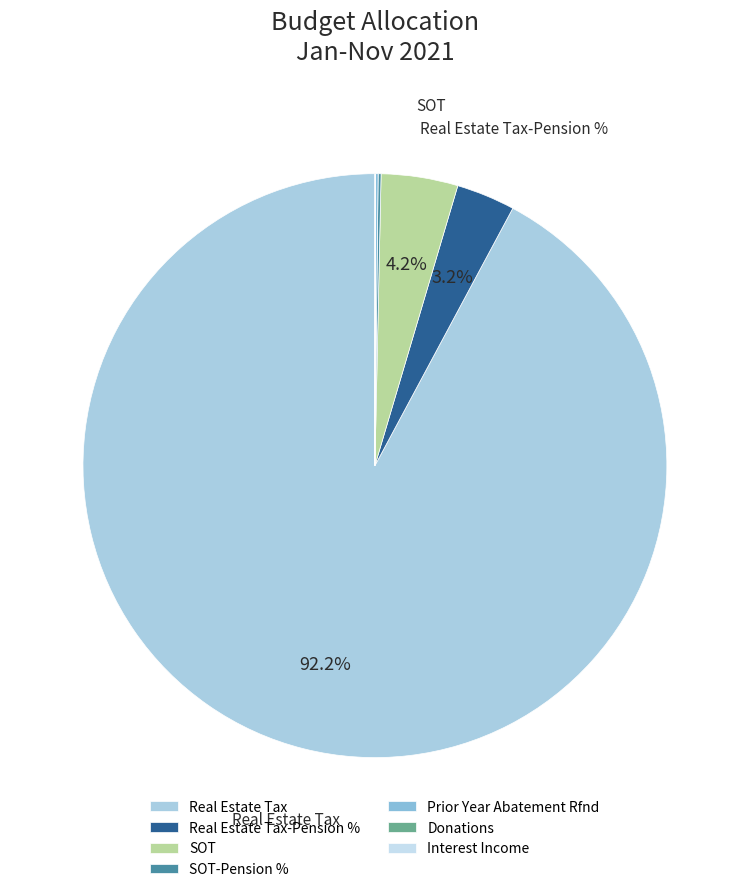

Between Prior Year Abatement Rfnd and Donations, which is larger?

Prior Year Abatement Rfnd